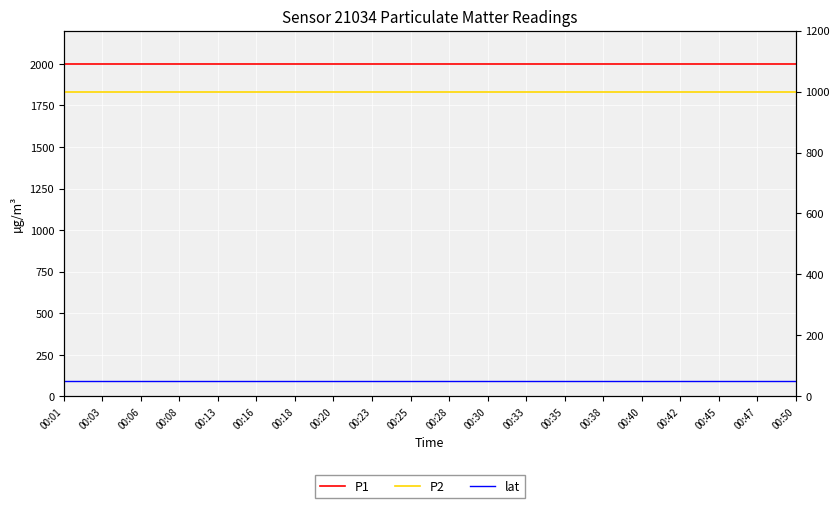

What is the spread (max minus min) of values at 00:38?

1949.1